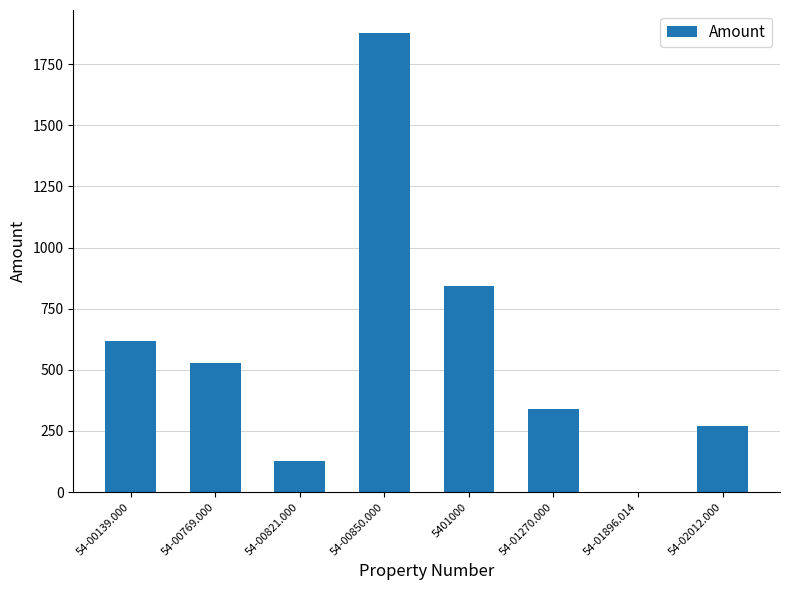

Reading left to right, what are all the values shown in this chart?

617.4	526.4	125.8	1877.7	841.8	338.8	1.5	269.6